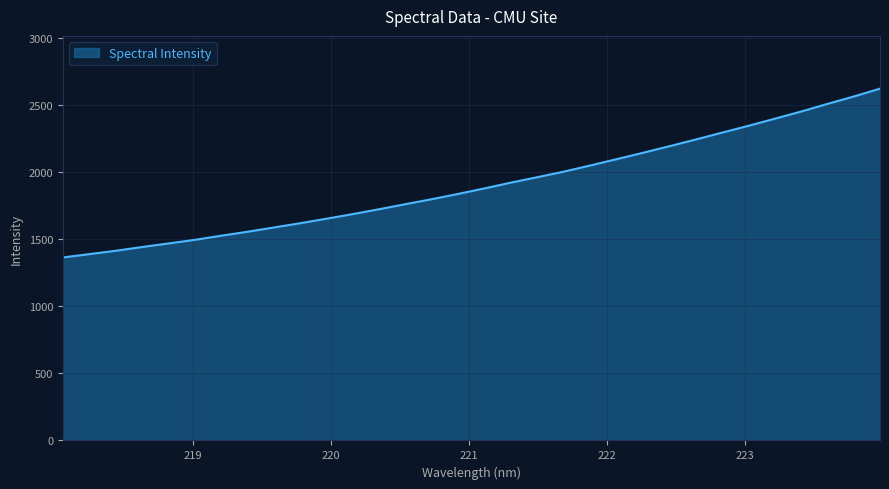

What is the smallest value displayed?

1365.7